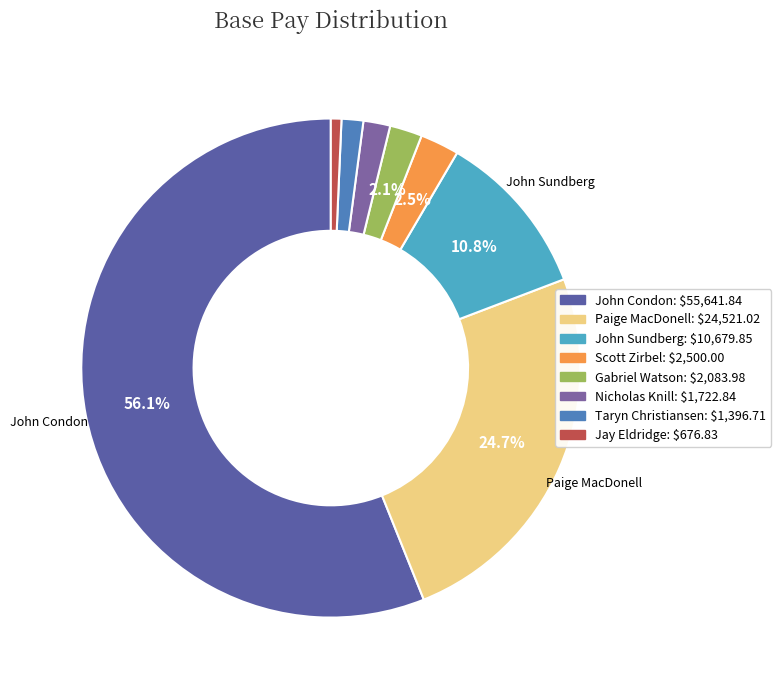

How many slices are in this pie chart?

8